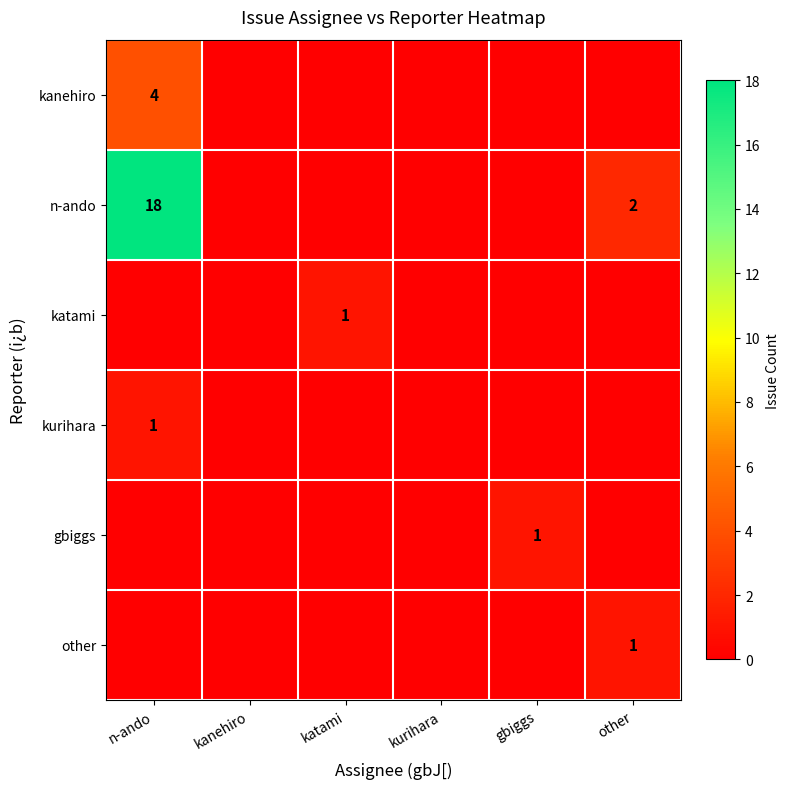

Which series has the largest total across all categories?

n-ando